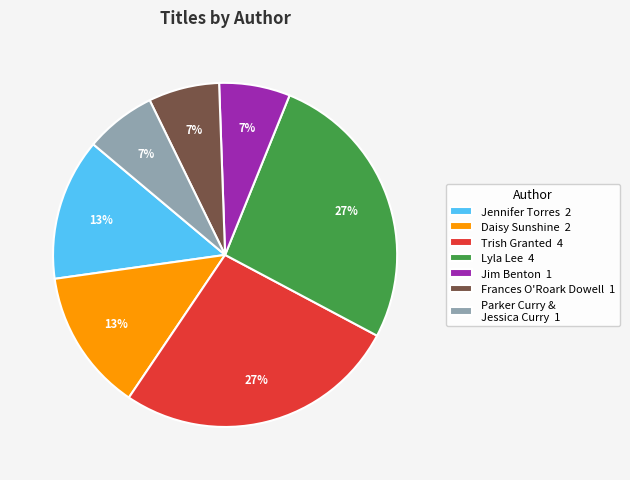

True or false: Trish Granted 4 accounts for 39% of the total.

False